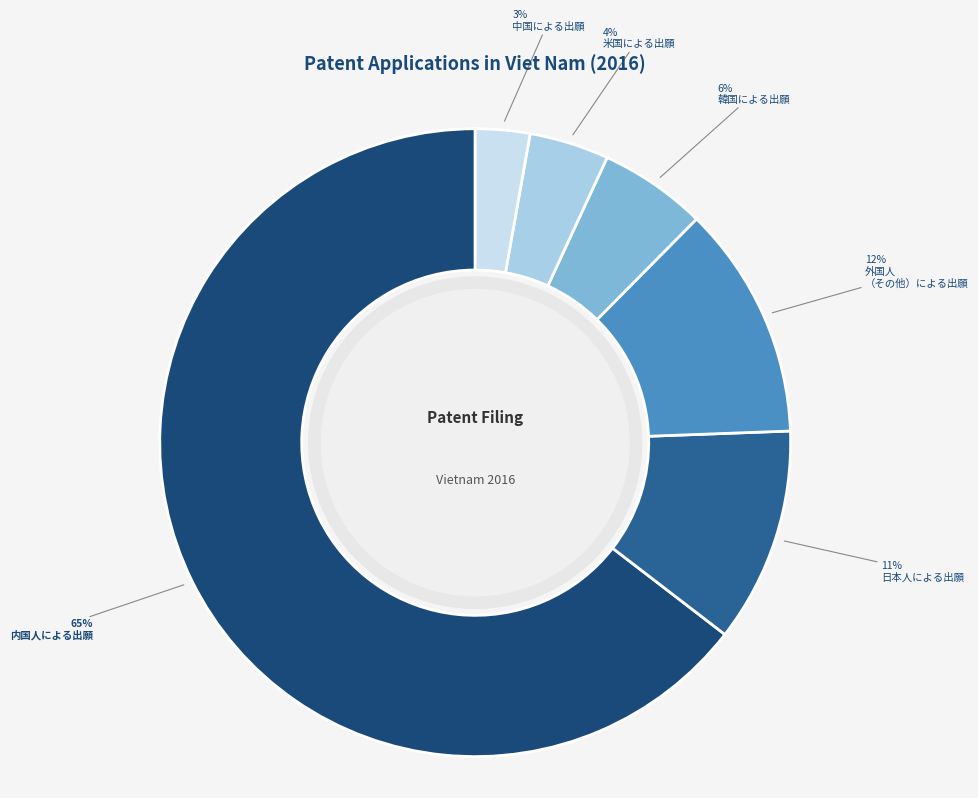

Which slice is the largest?

内国人による出願